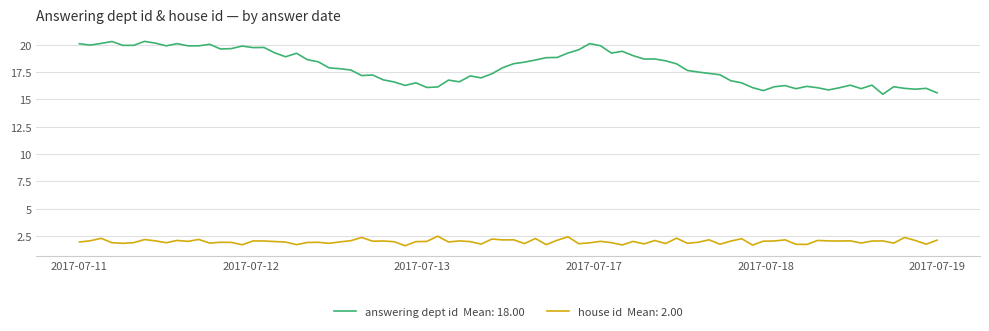

What is the greatest value displayed?

20.3